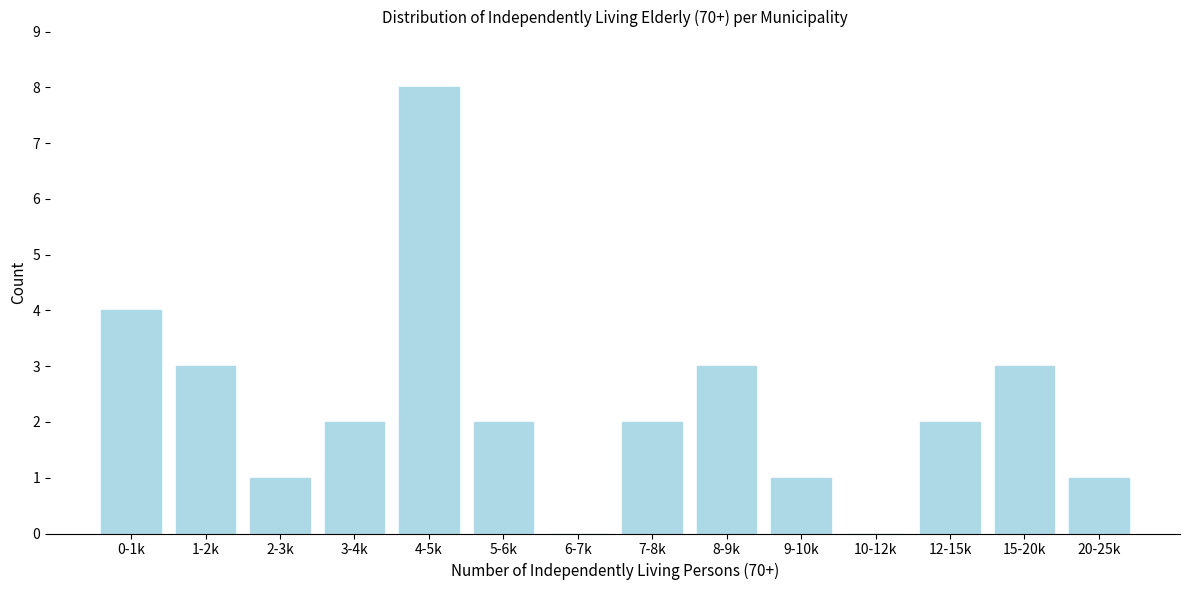

Reading left to right, what are all the values shown in this chart?

0-1k=4	1-2k=3	2-3k=1	3-4k=2	4-5k=8	5-6k=2	6-7k=0	7-8k=2	8-9k=3	9-10k=1	10-12k=0	12-15k=2	15-20k=3	20-25k=1